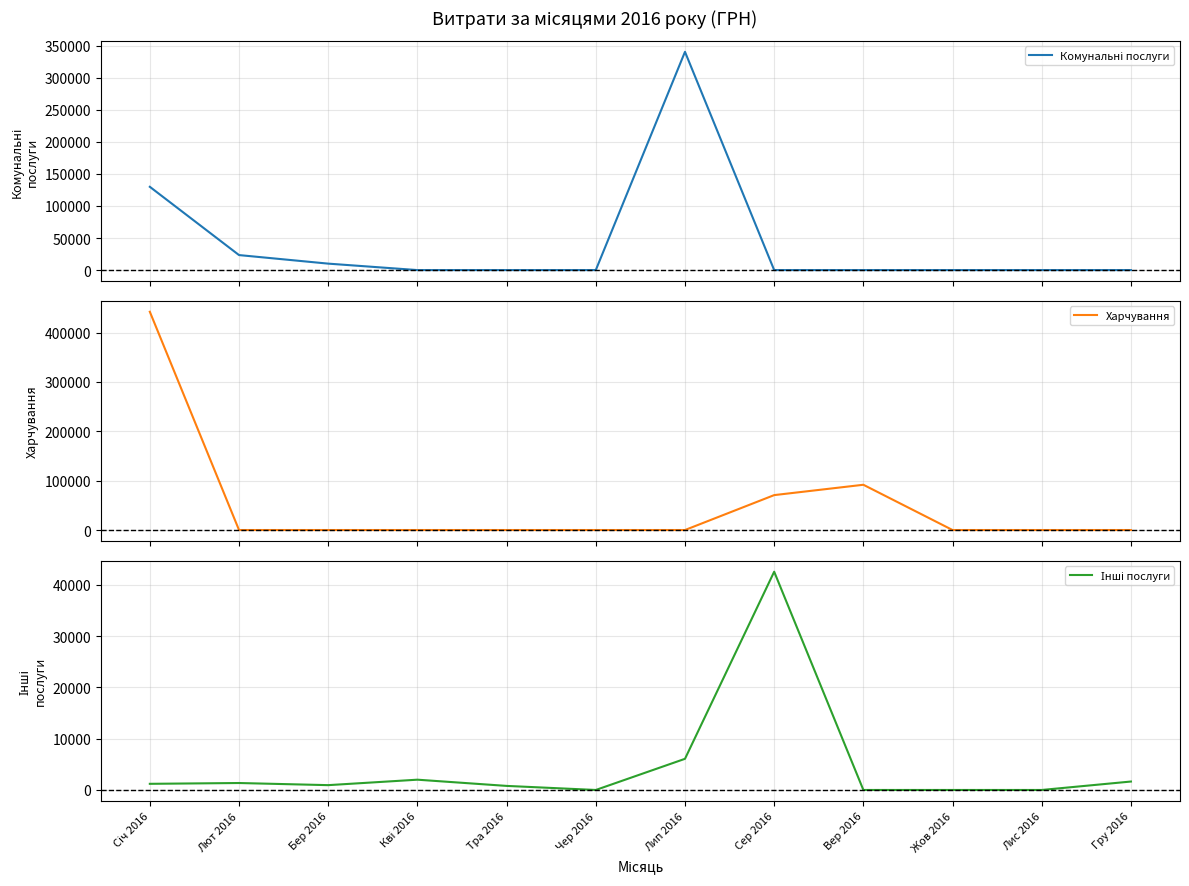

True or false: Харчування has more than 2 interior local peaks.

False